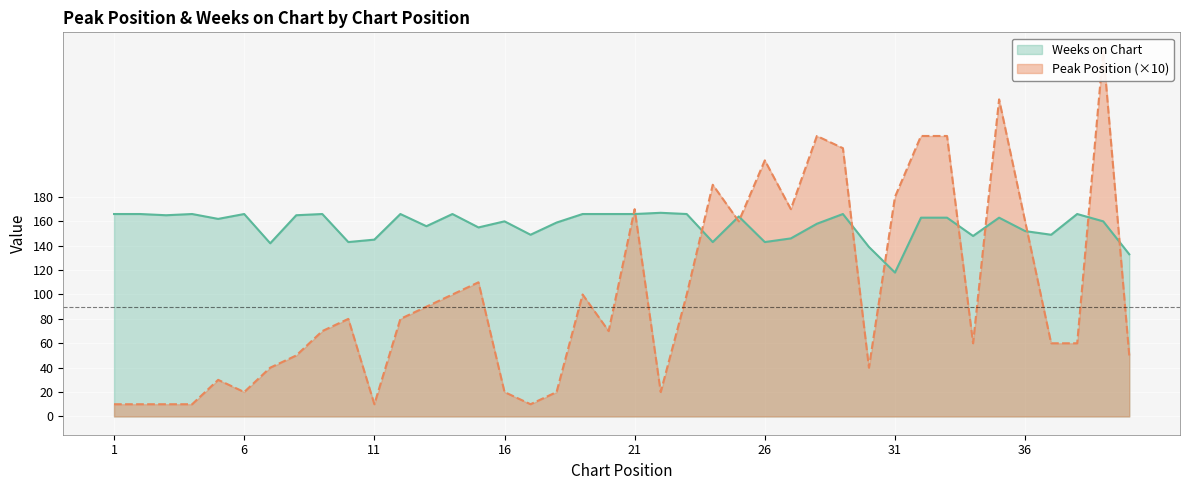

The value of Peak Position at 9 is 70. True or false?

True